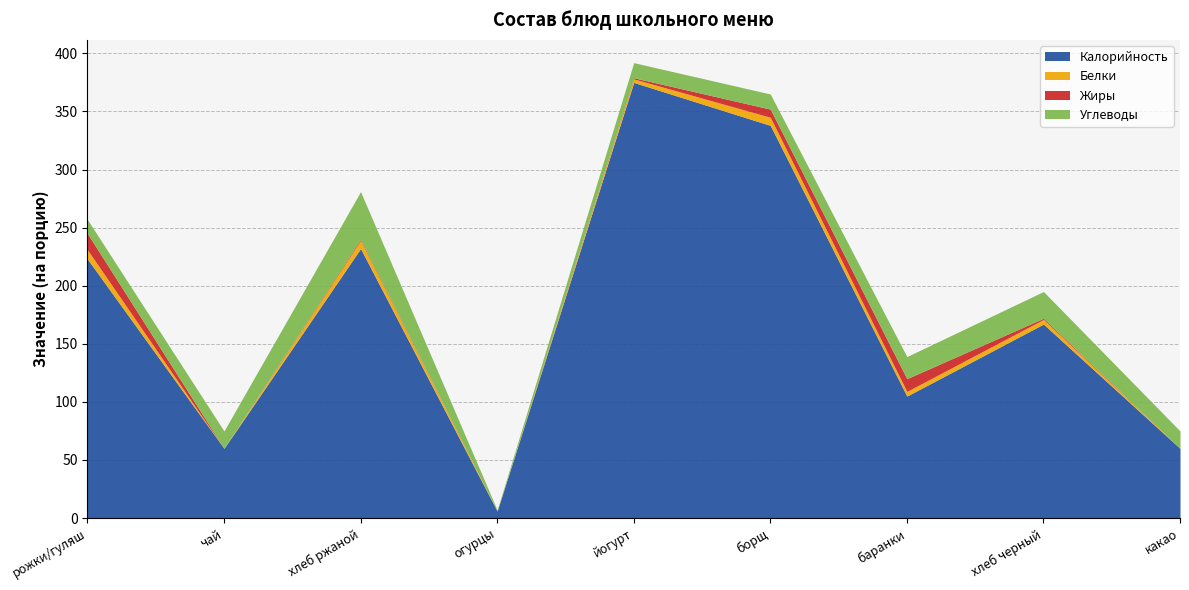

True or false: Белки and Жиры cross at least once.

True